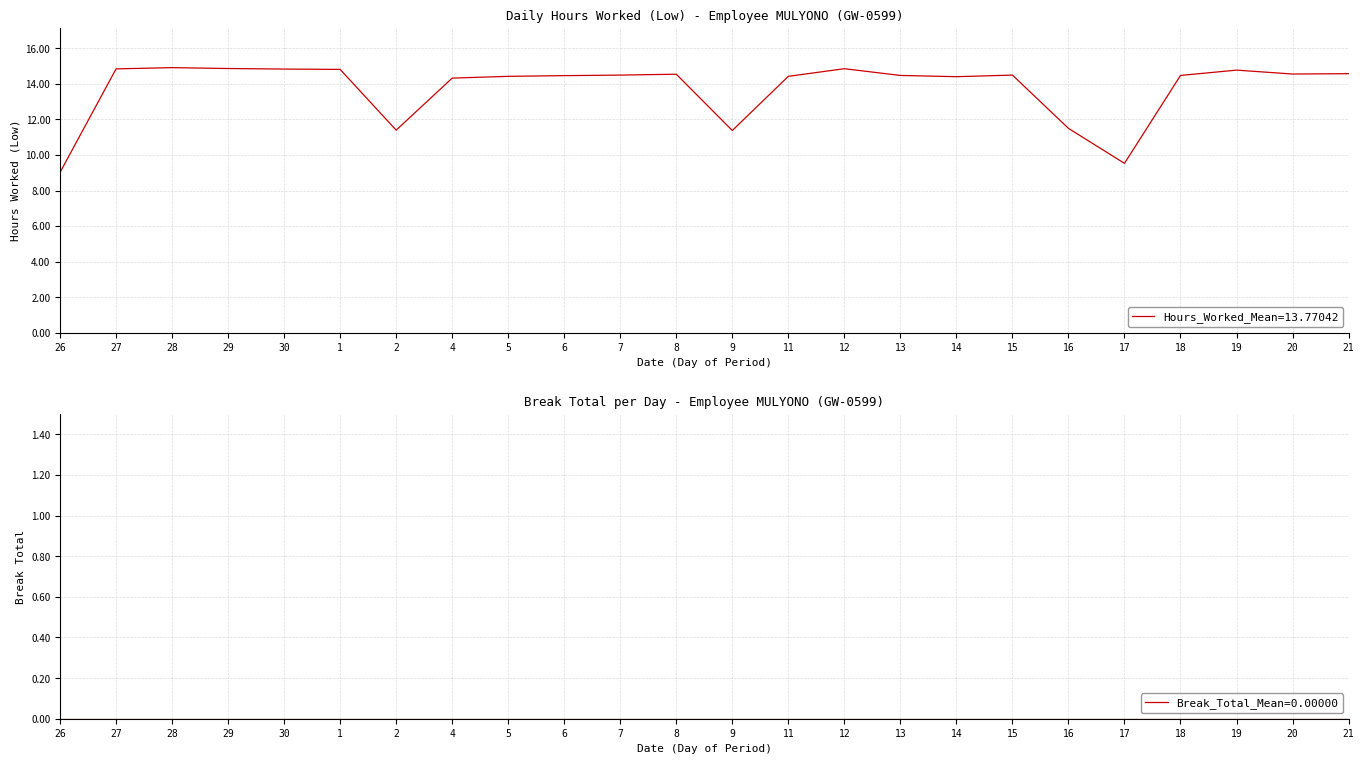

The chart shows a value of 3.2 at 26. True or false?

False